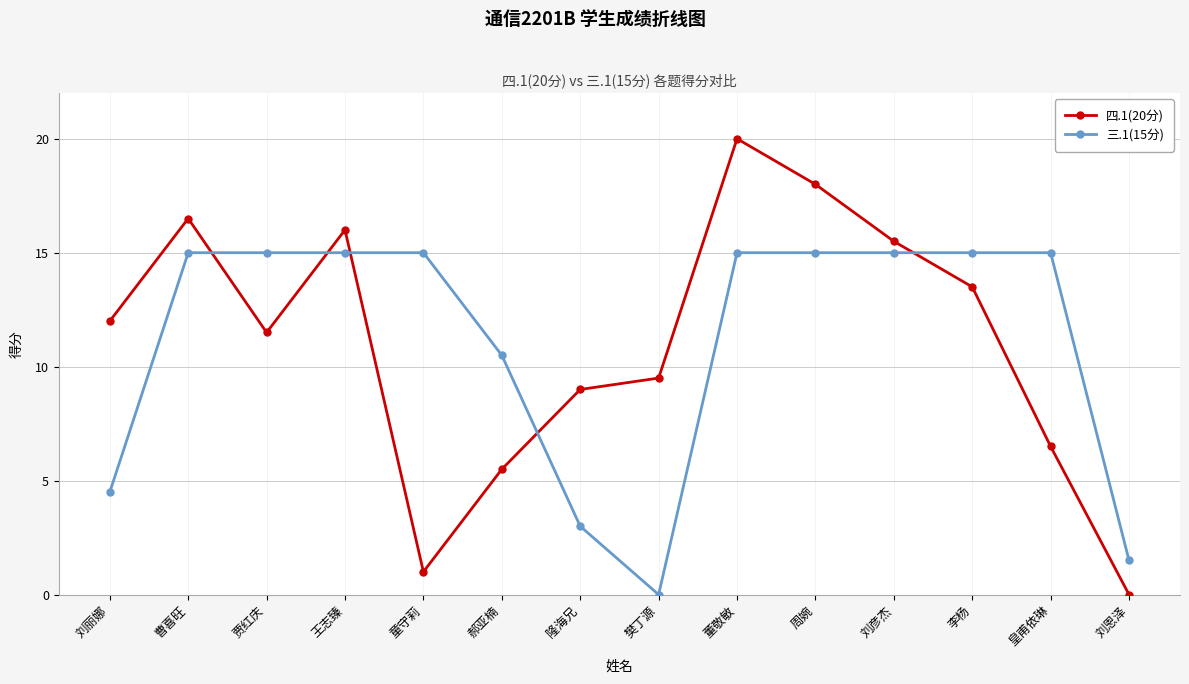

At how many categories does at least one series exceed 2?

13